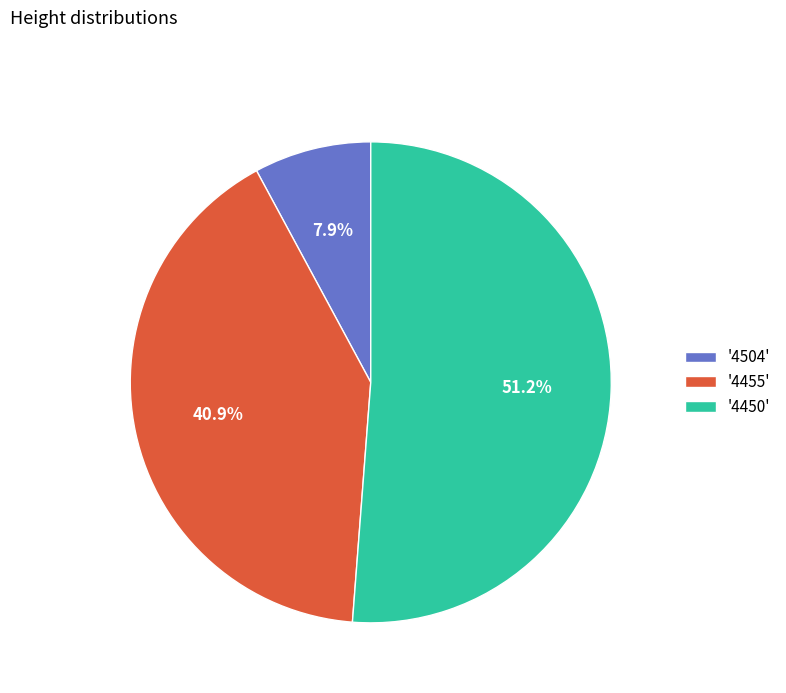

Which has a higher value, '4455' or '4504'?

'4455'